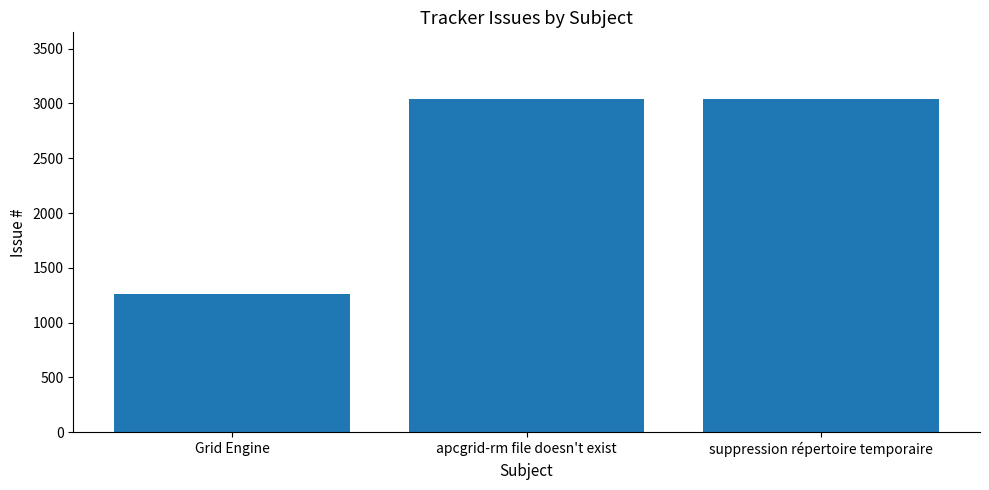

Where is the data nearest to the value 2151?

apcgrid-rm file doesn't exist